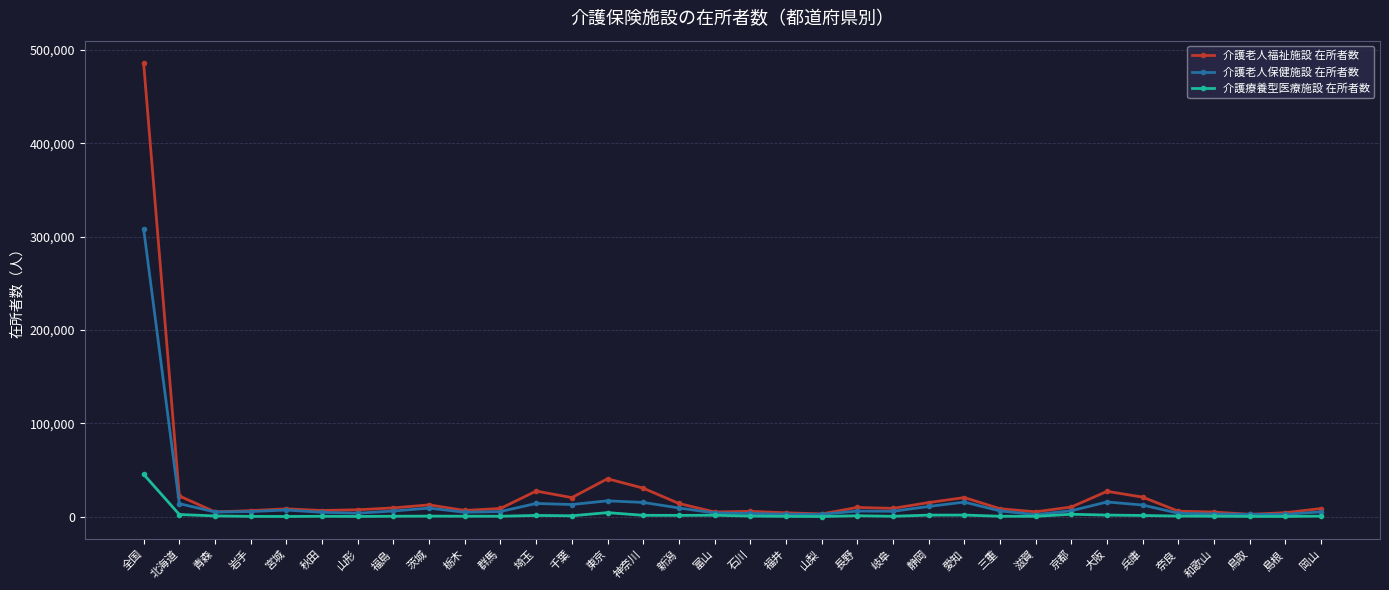

List the series in order of their peak value, highest first.

介護老人福祉施設 在所者数, 介護老人保健施設 在所者数, 介護療養型医療施設 在所者数